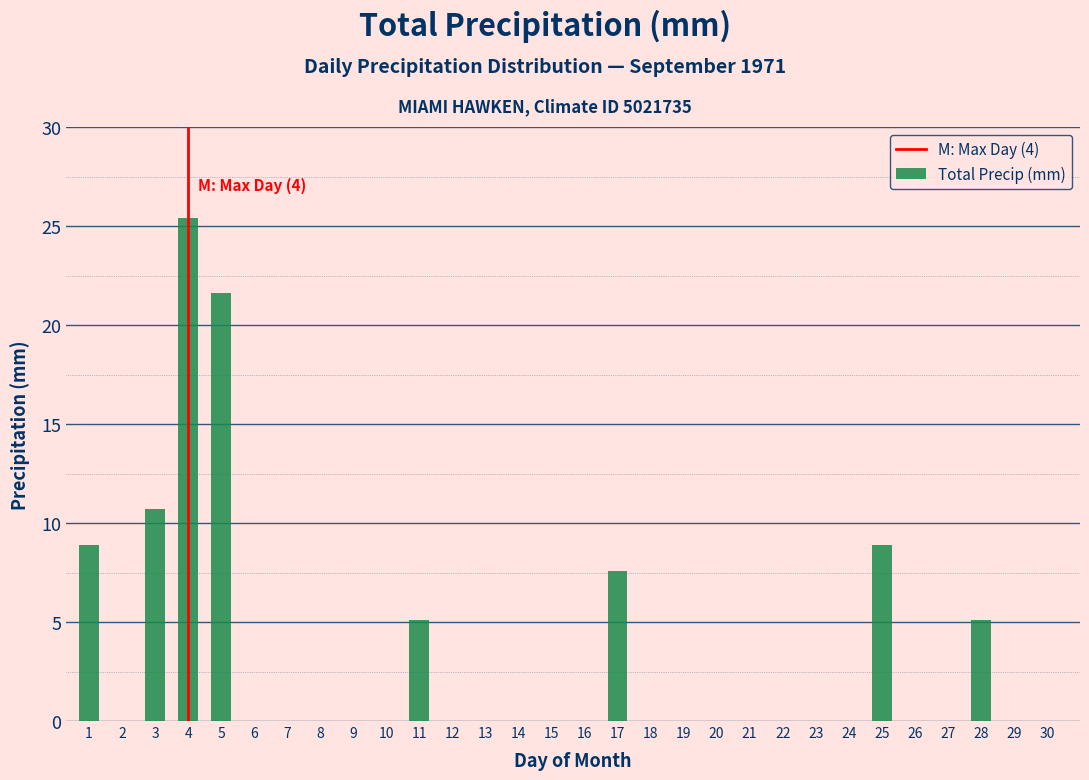

Reading left to right, list all the values displayed in this chart.

1=8.9	2=0.0	3=10.7	4=25.4	5=21.6	6=0.0	7=0.0	8=0.0	9=0.0	10=0.0	11=5.1	12=0.0	13=0.0	14=0.0	15=0.0	16=0.0	17=7.6	18=0.0	19=0.0	20=0.0	21=0.0	22=0.0	23=0.0	24=0.0	25=8.9	26=0.0	27=0.0	28=5.1	29=0.0	30=0.0